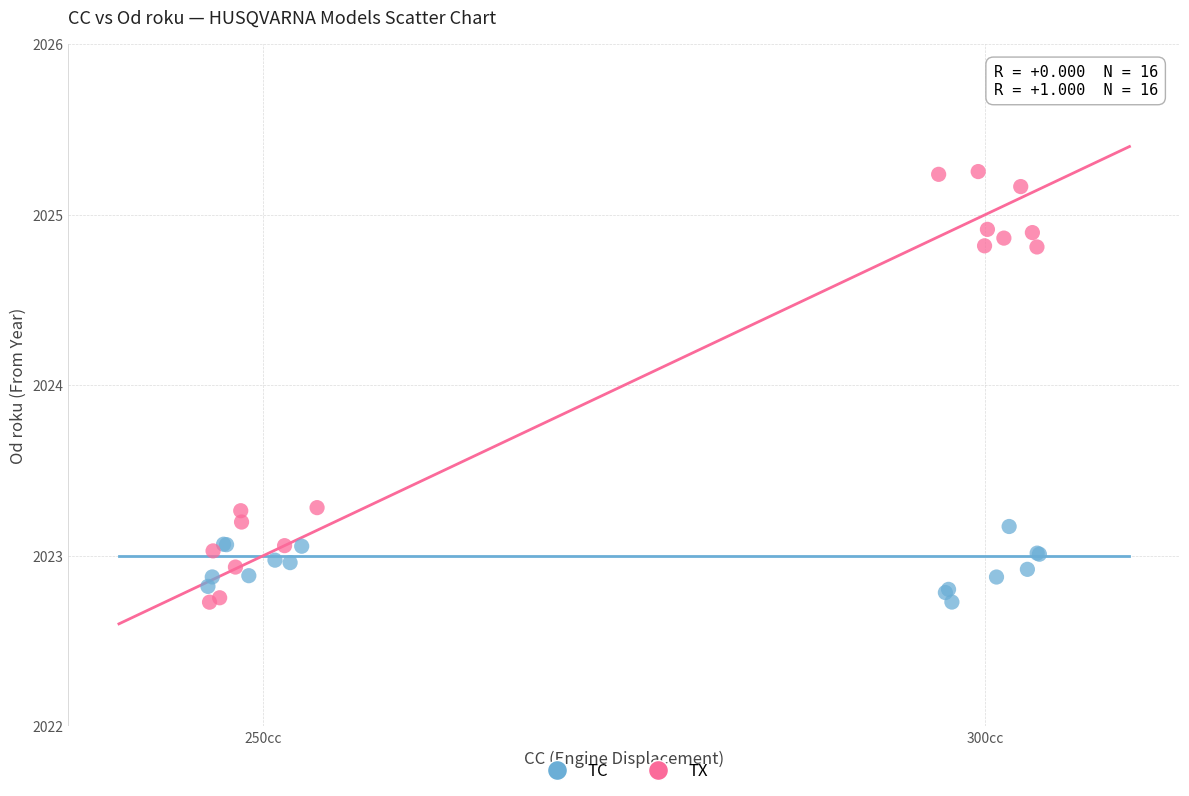

Which series reaches the maximum Y coordinate?

TX